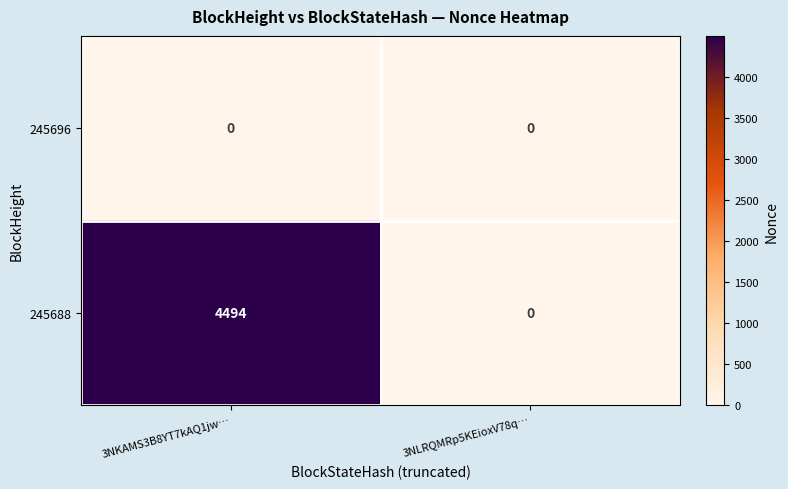

At 3NKAMS3B8YT7kAQ1jw…, list the series in order from smallest to largest.

245696, 245688